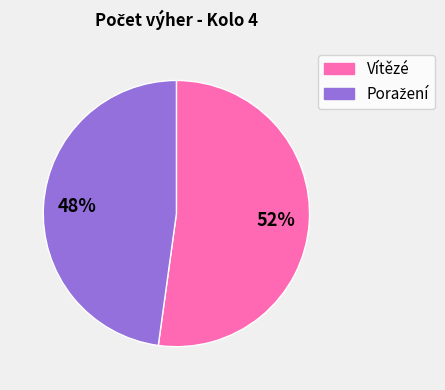

Is there a majority slice in this chart?

Yes